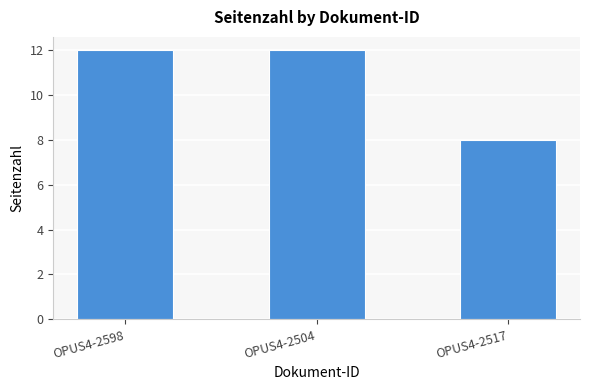

What is the label of the 1st bar from the right?

OPUS4-2517